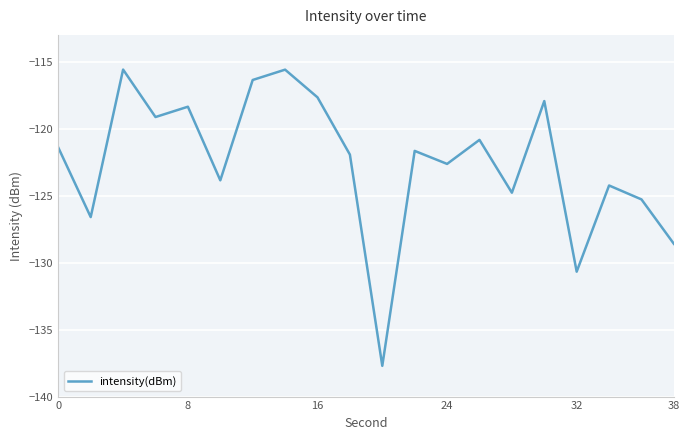

What is the difference between the second highest and minimum values?

22.1